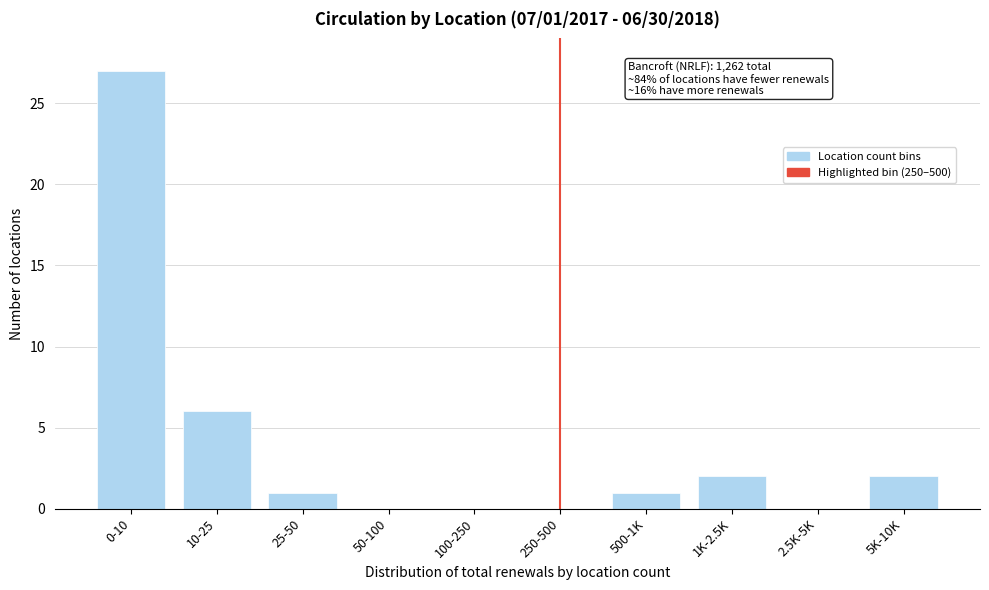

Reading right to left, extract all data points from this chart.

5K-10K=2	2.5K-5K=0	1K-2.5K=2	500-1K=1	250-500=0	100-250=0	50-100=0	25-50=1	10-25=6	0-10=27